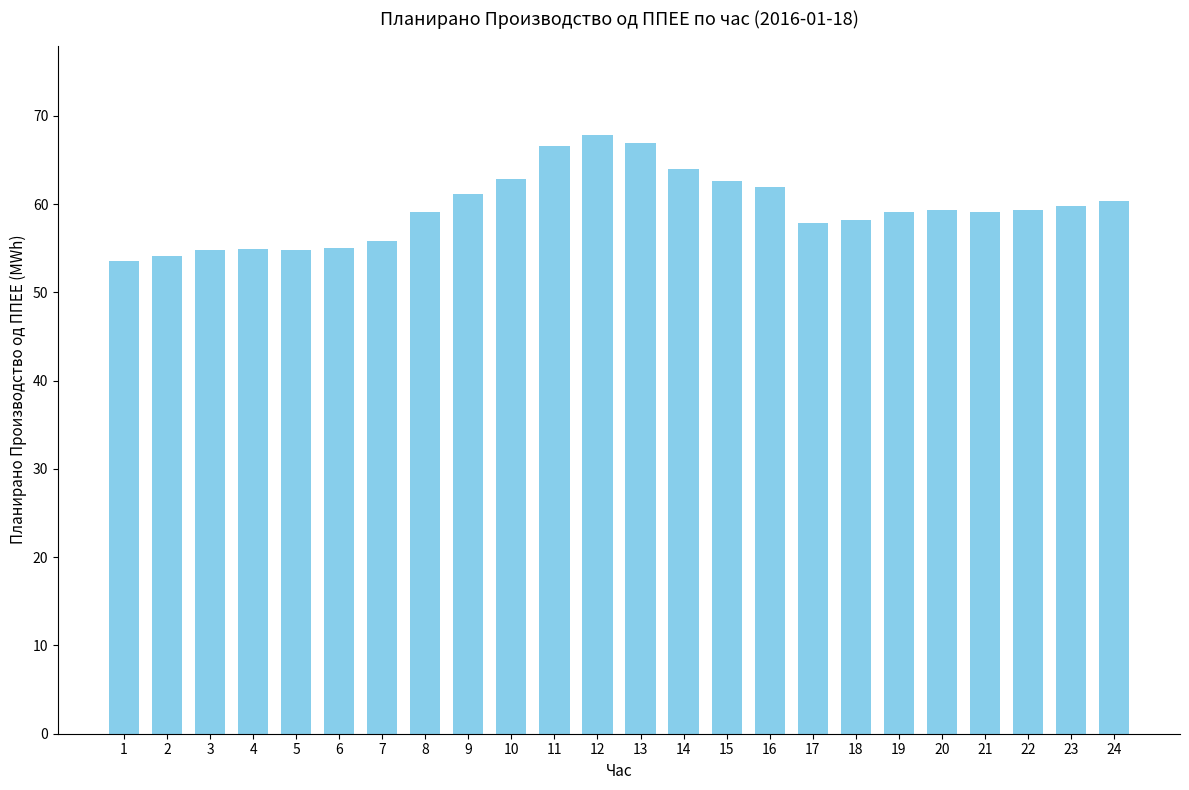

Is it true that the value at 5 is 54.8?

True